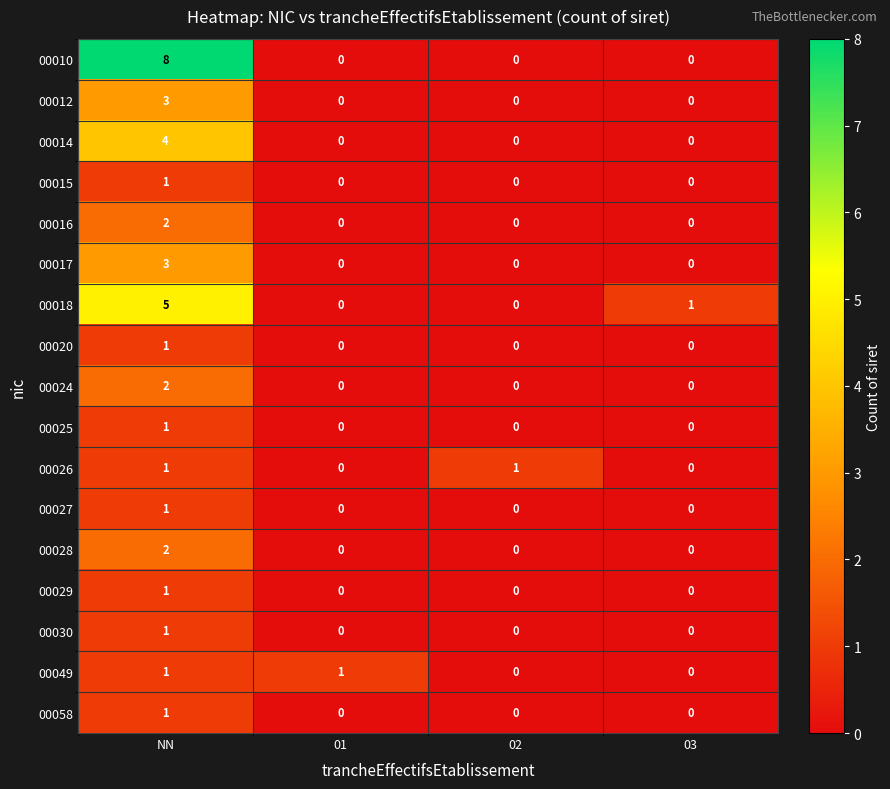

At how many categories does at least one series exceed 3?

1